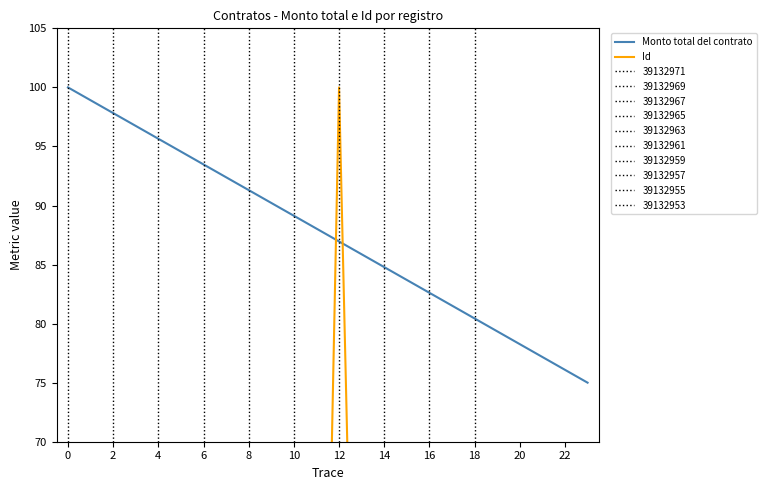

What is the label of the 4th point from the right?

20